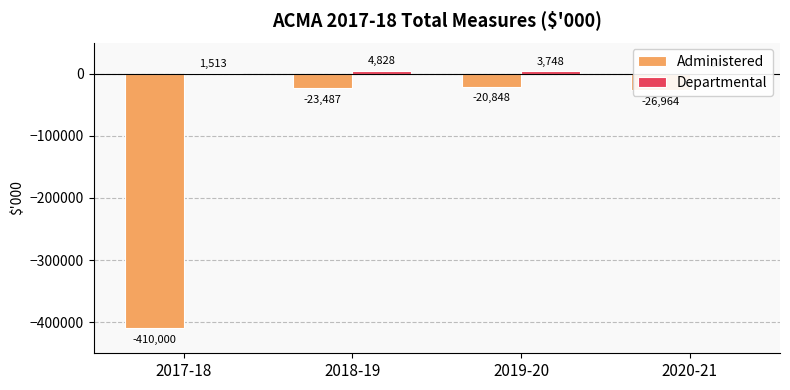

What are all the series names shown in the legend?

Administered, Departmental